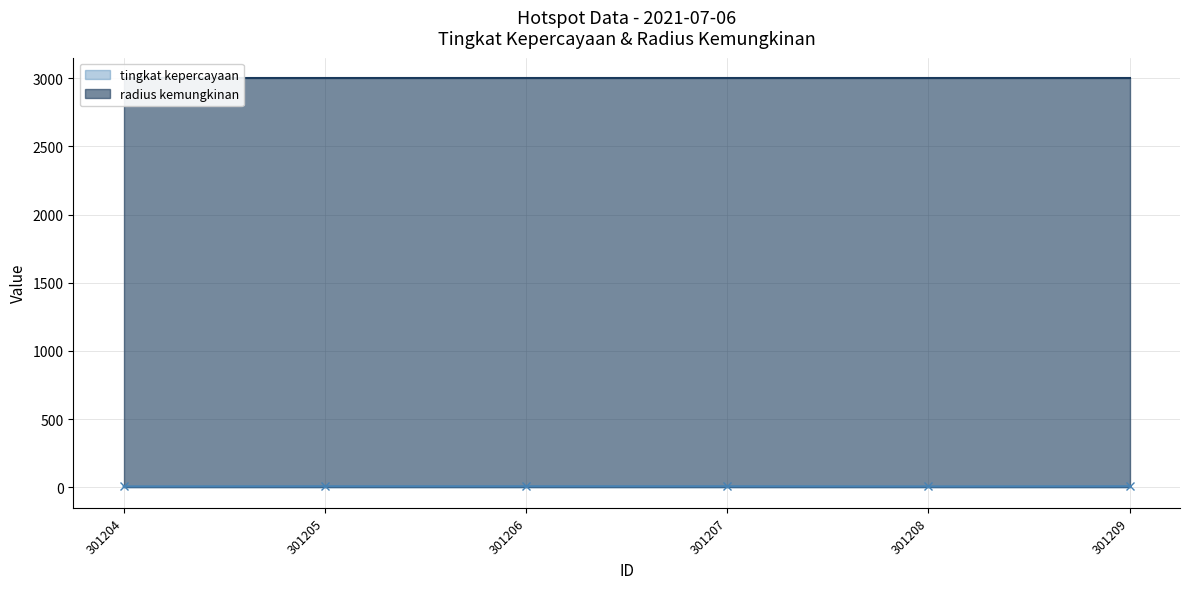

Between 301207 and 301208, which is larger?

301207